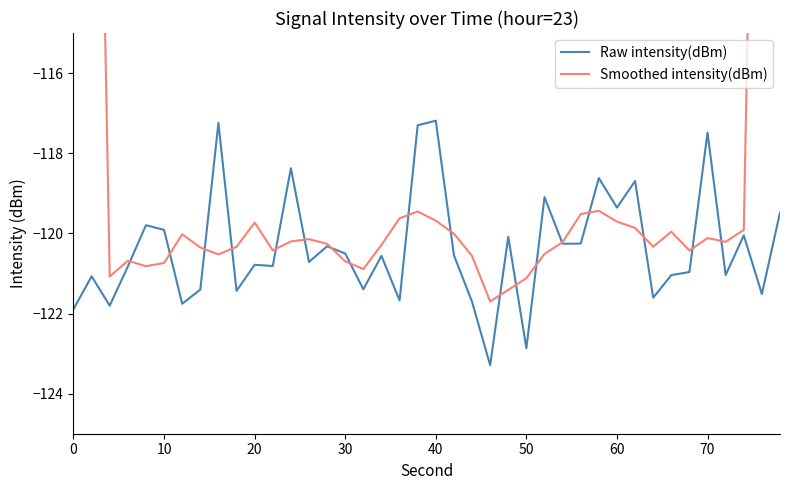

What is the lowest value of the Raw intensity(dBm) series?

-123.3